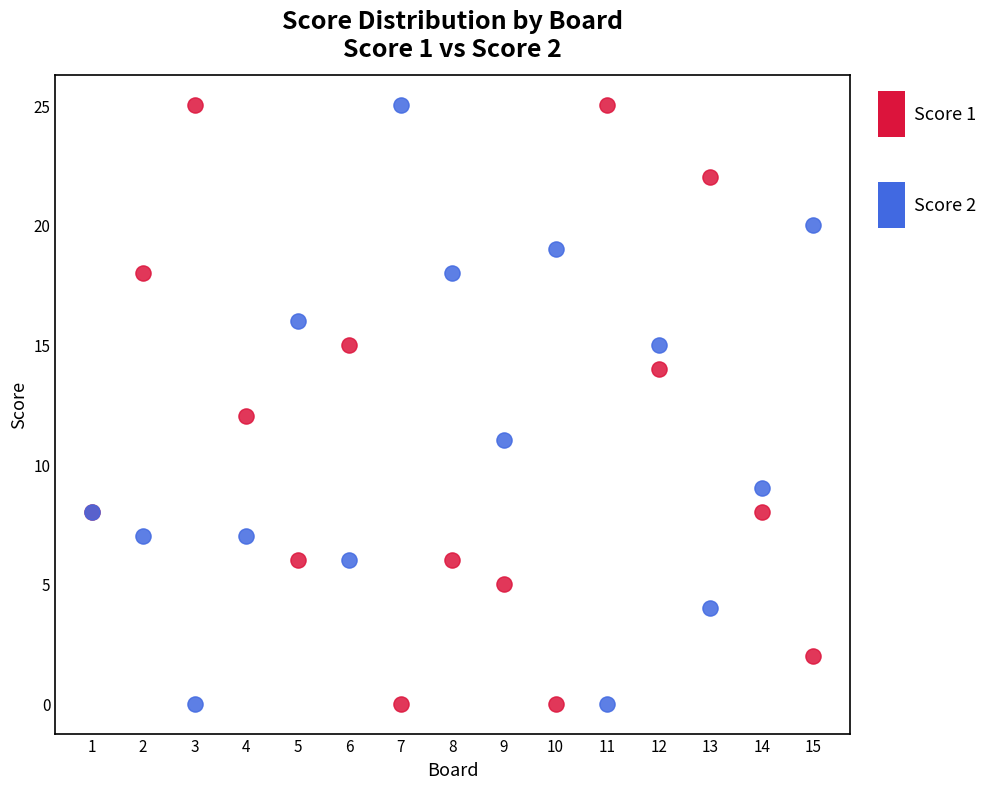

What are all the series names shown in the legend?

Score 1, Score 2